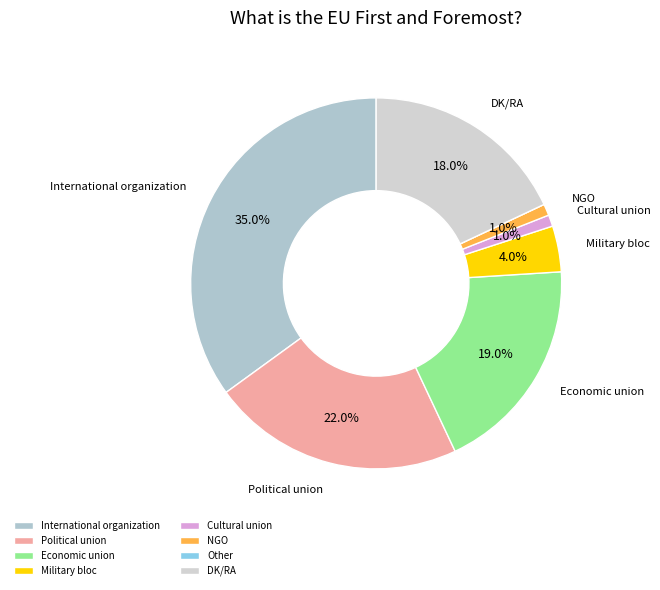

True or false: Economic union accounts for 19% of the total.

True